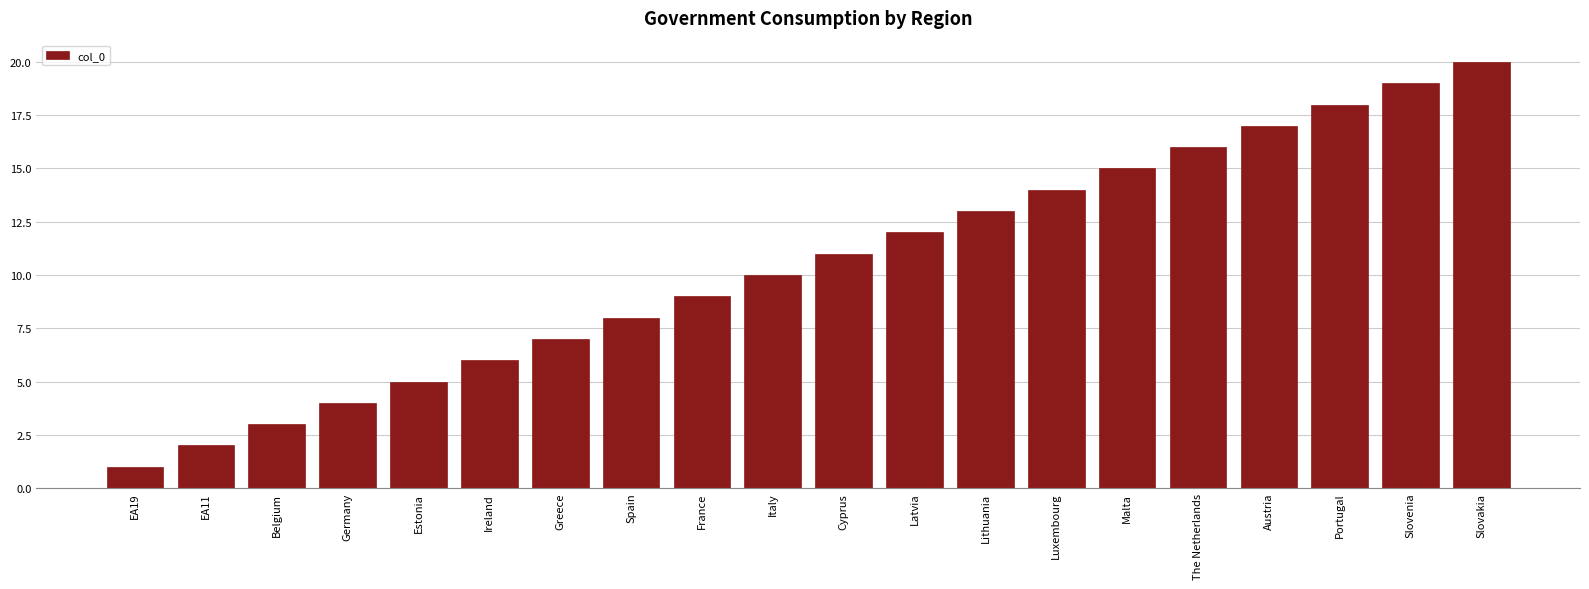

What is the value of the 17th bar from the left?

17